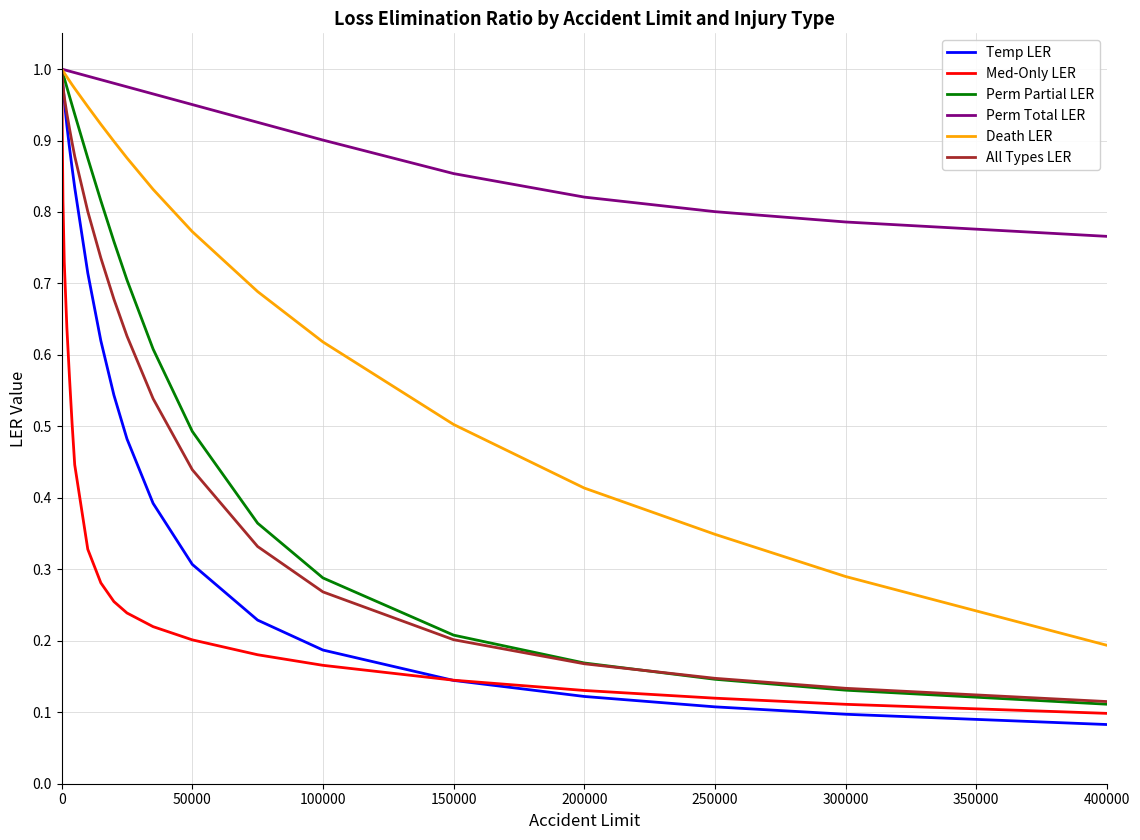

Which series has the largest total across all categories?

Perm Total LER